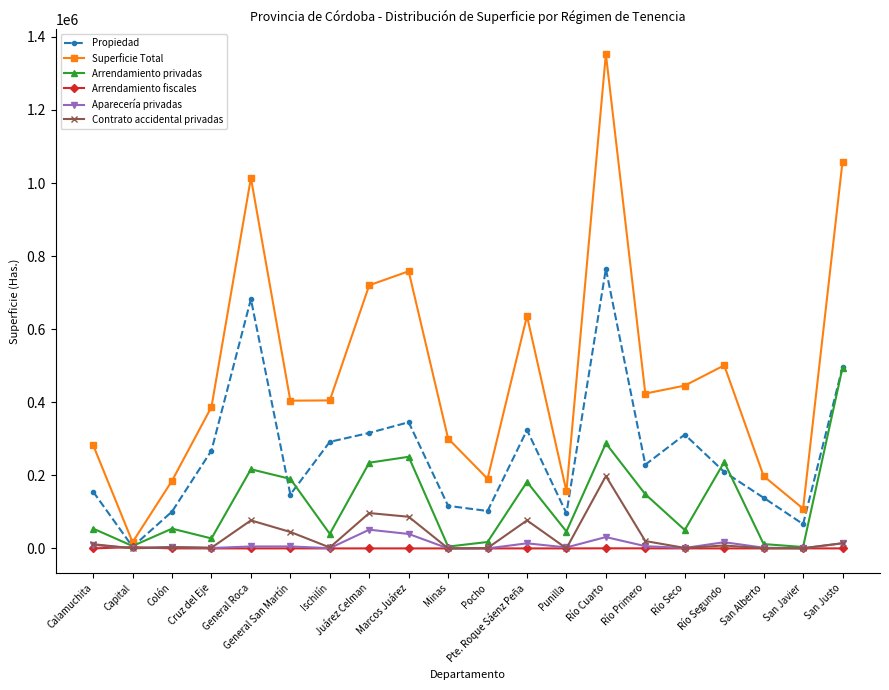

Which series changed the most between Río Primero and San Javier?

Superficie Total